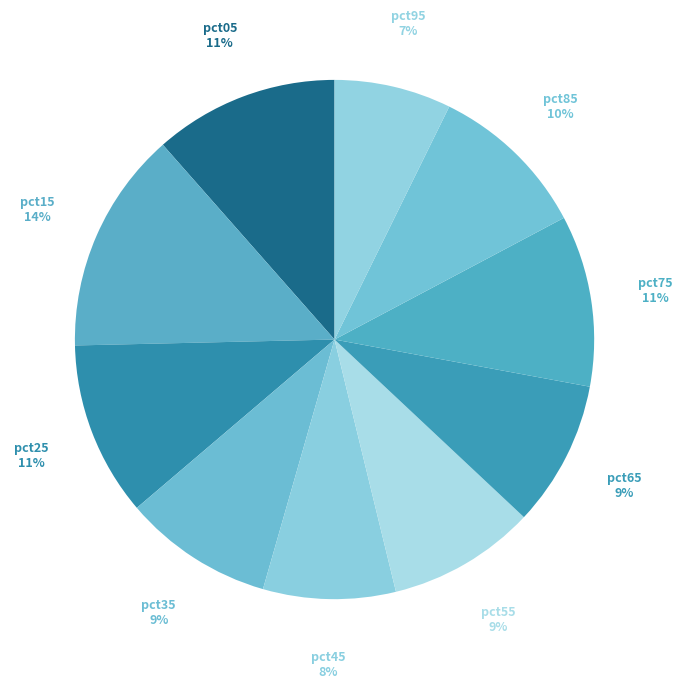

Is it true that pct95 is 7% of the pie?

True